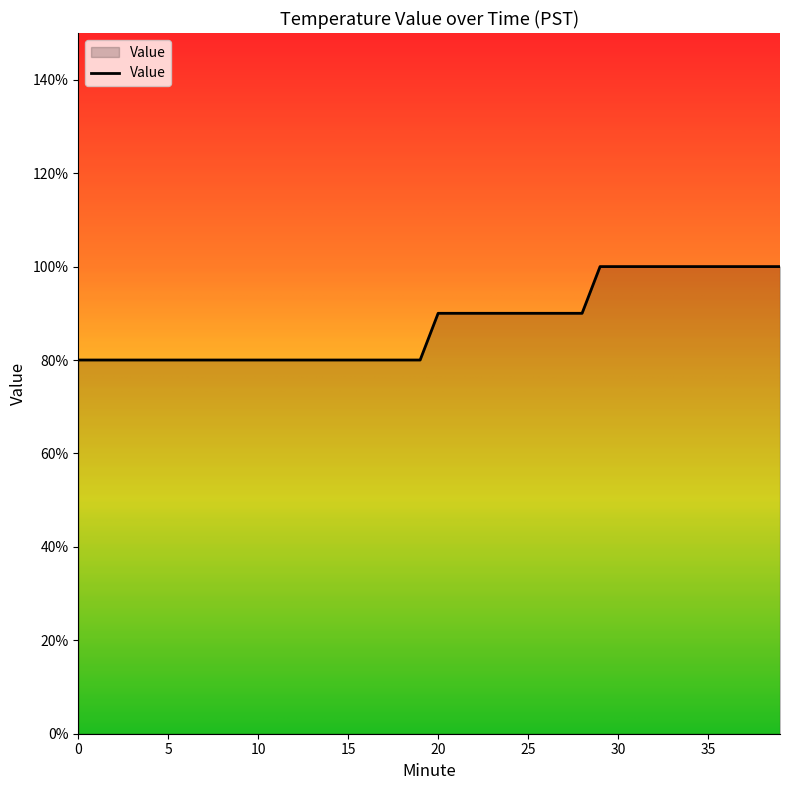

Does the chart have visible grid lines?

No